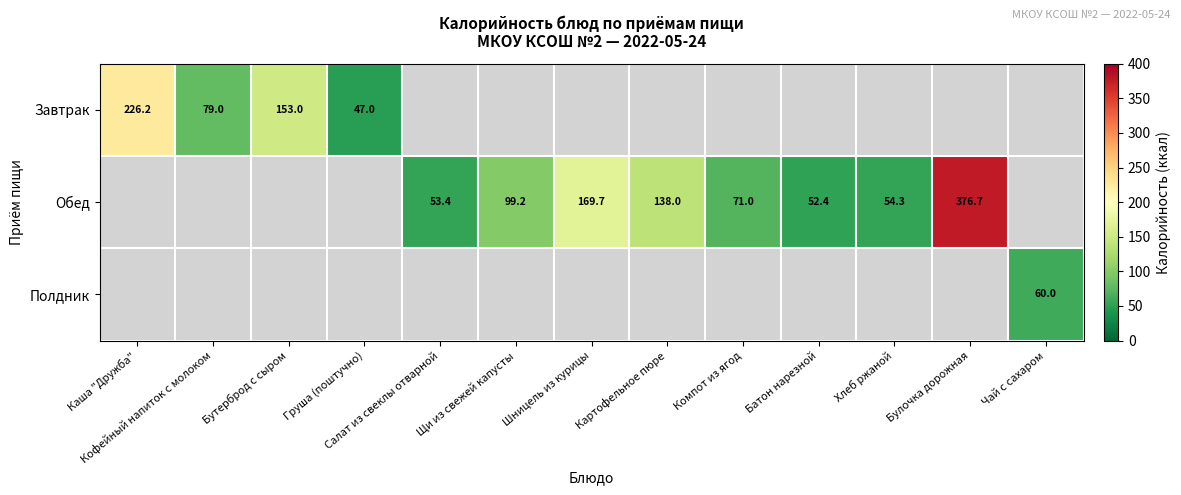

Which has a higher value, Груша (поштучно) or Батон нарезной?

Батон нарезной